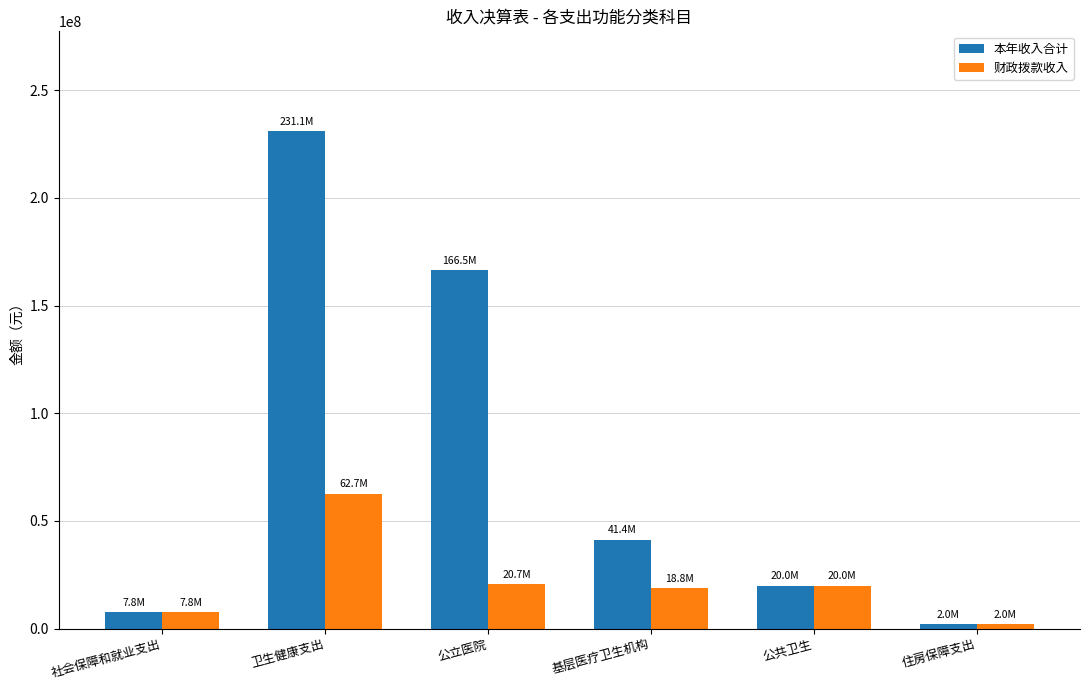

Which series has the widest spread of values?

本年收入合计